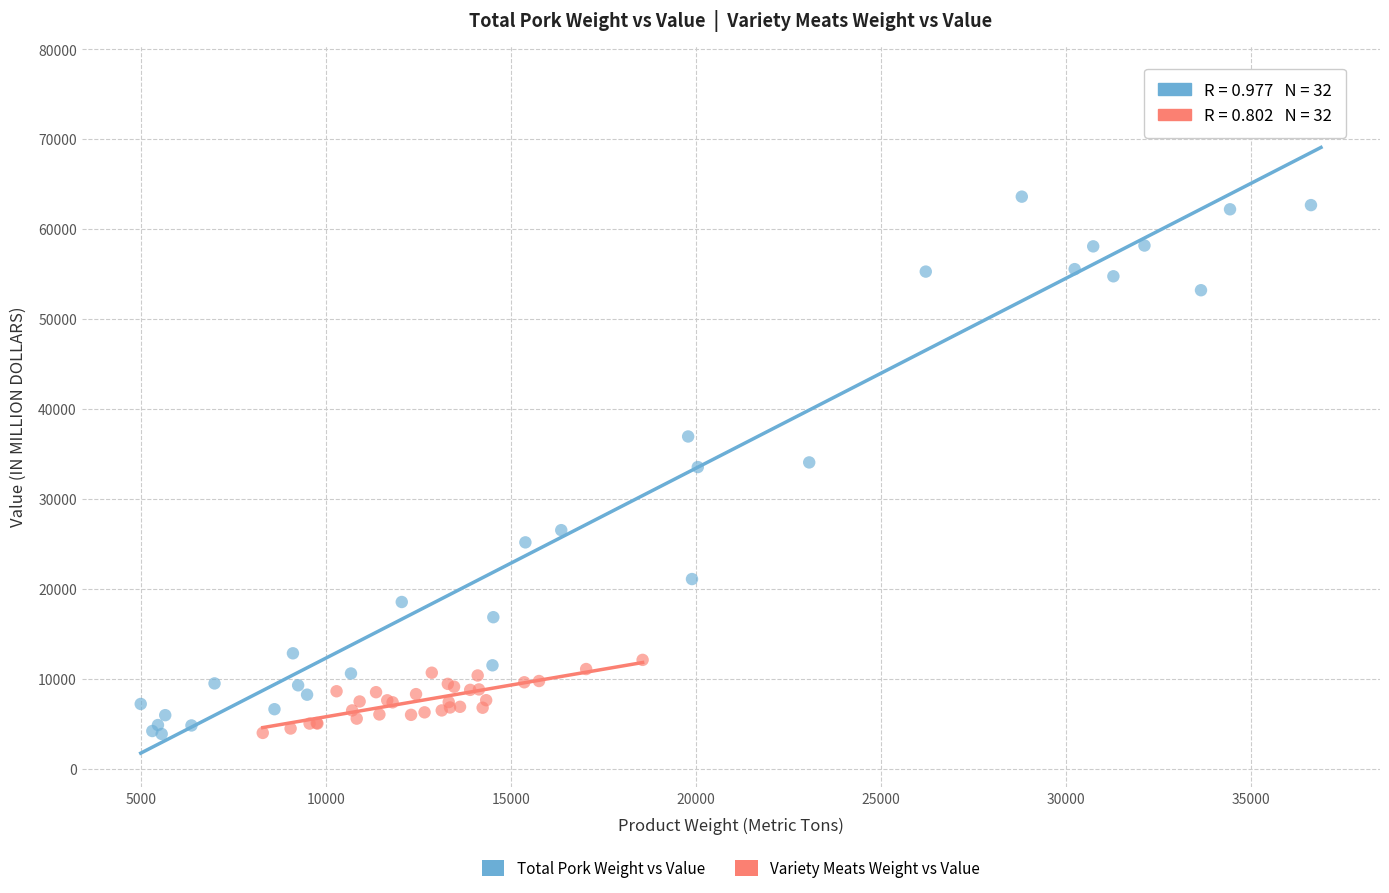

Which series reaches the maximum Y coordinate?

Total Pork Weight vs Value